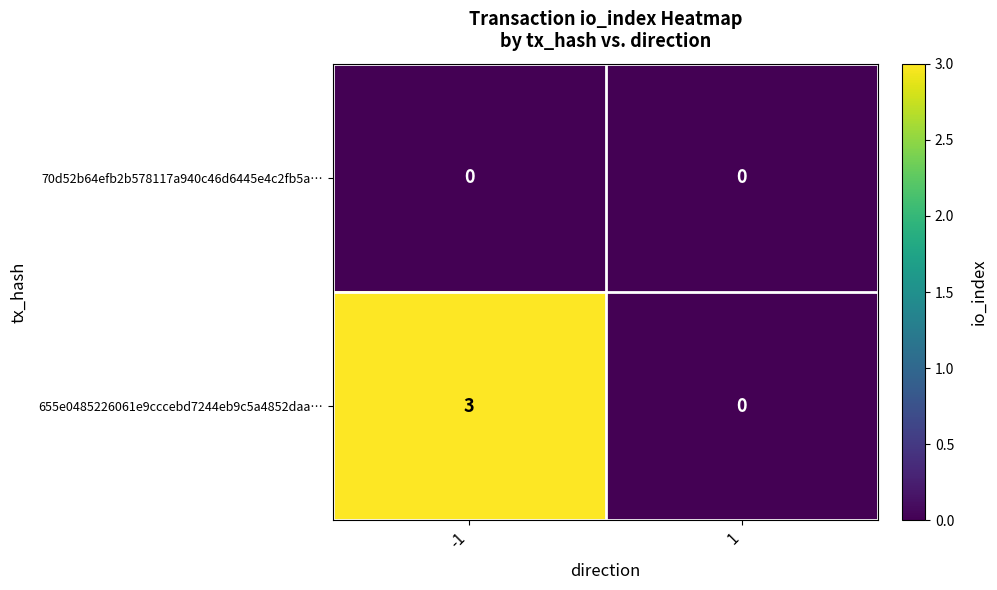

Is it true that 655e0485226061e9cccebd7244eb9c5a4852daa… equals 0 at 1?

True